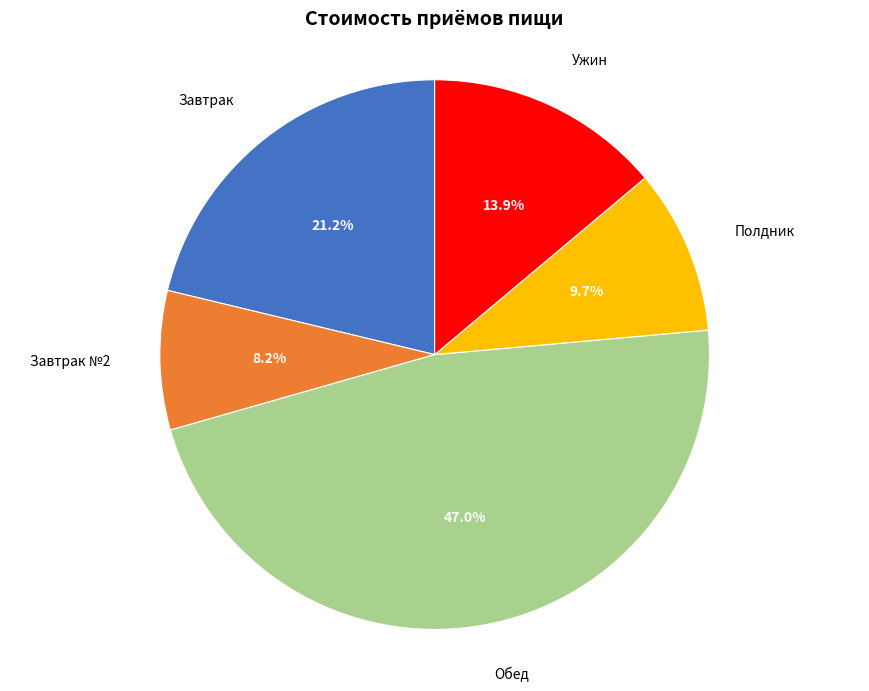

Is there any slice that represents more than half of the pie?

No